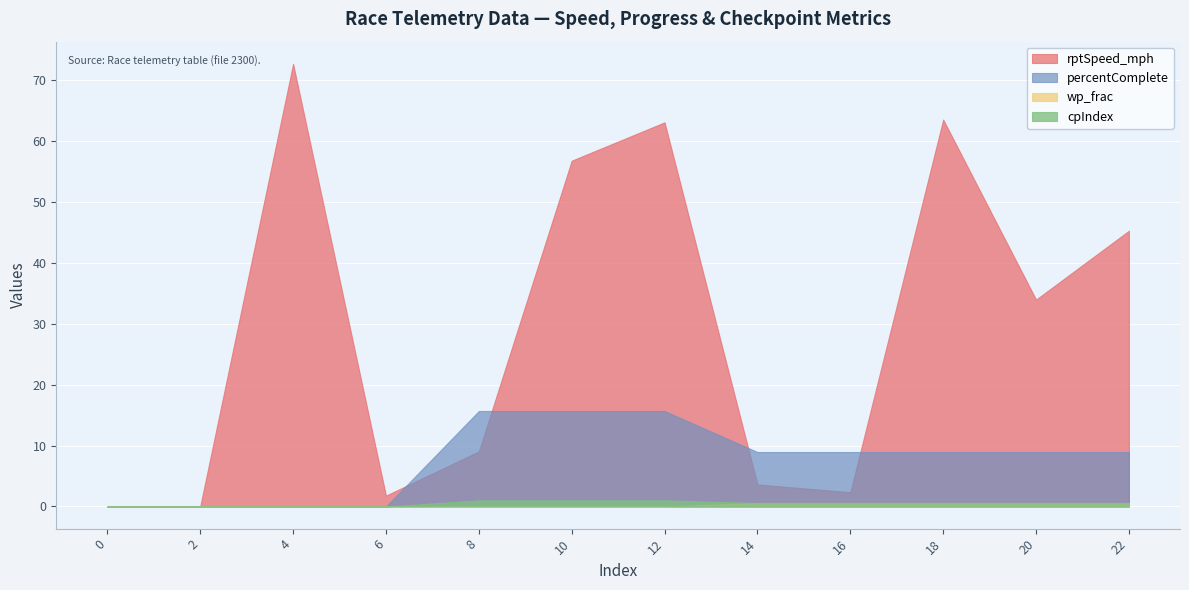

The value of rptSpeed_mph at 10 is 24.5. True or false?

False